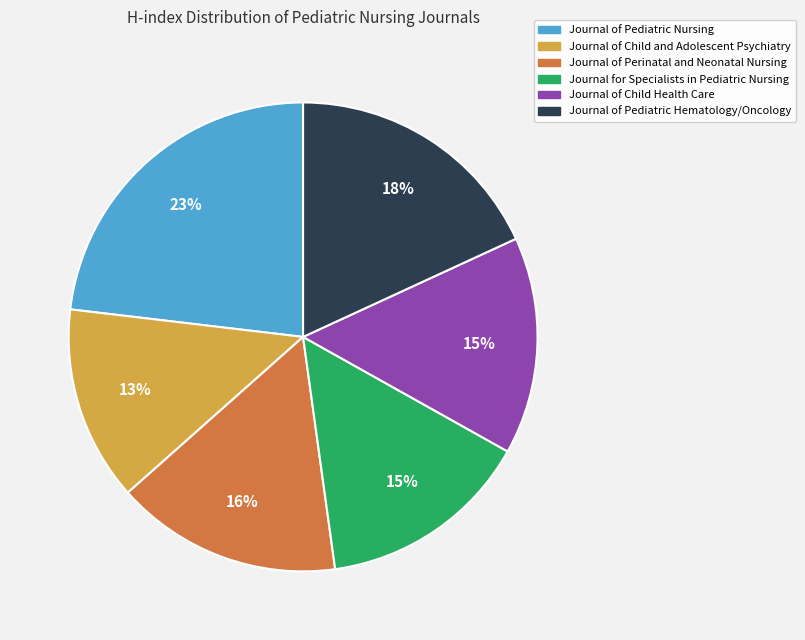

Which has a higher value, Journal of Child and Adolescent Psychiatry or Journal for Specialists in Pediatric Nursing?

Journal for Specialists in Pediatric Nursing